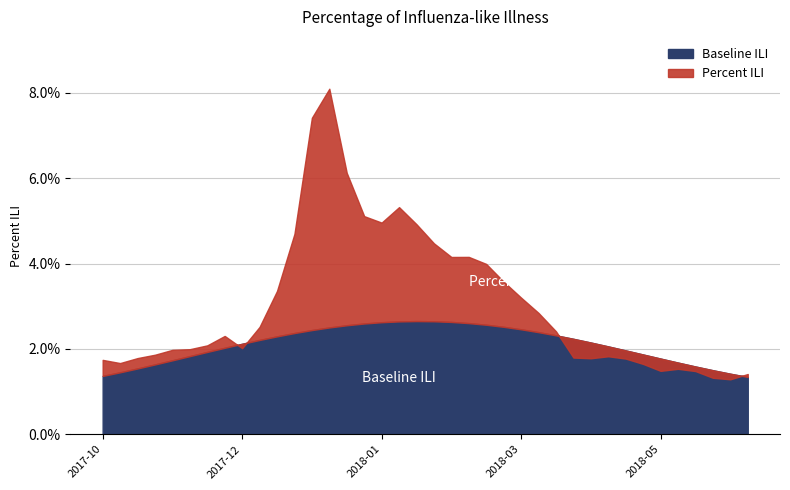

Where is the first local maximum for Percent ILI?

2017-11-25